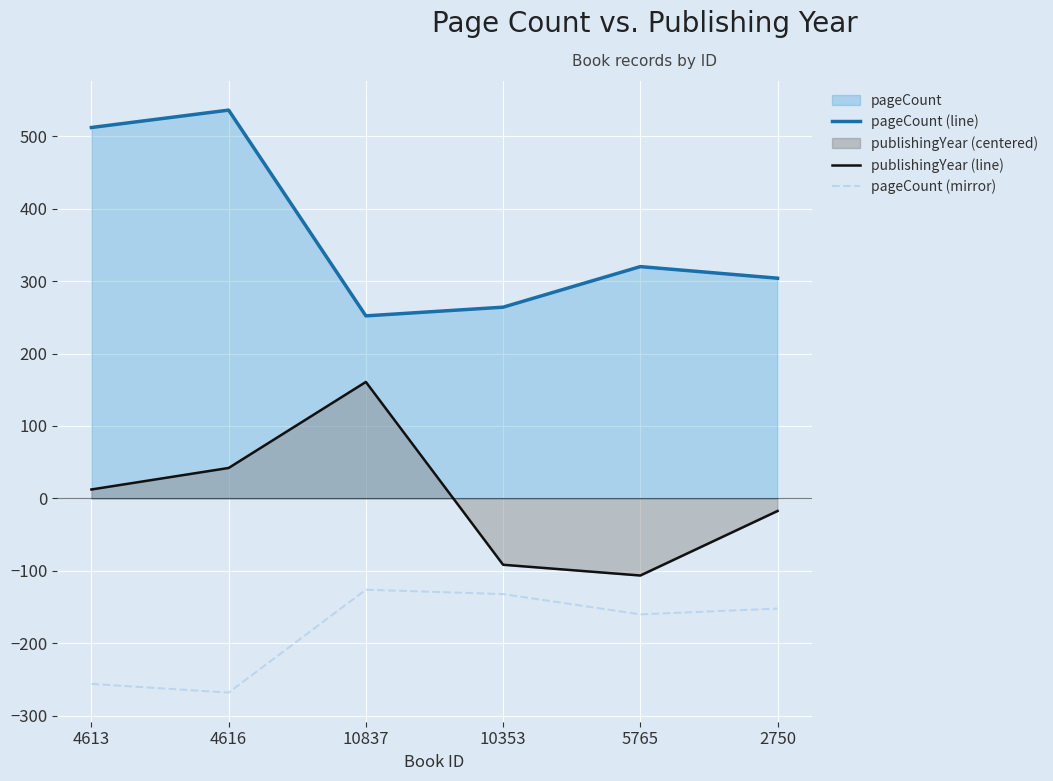

What is the label of the 6th point from the left?

2750